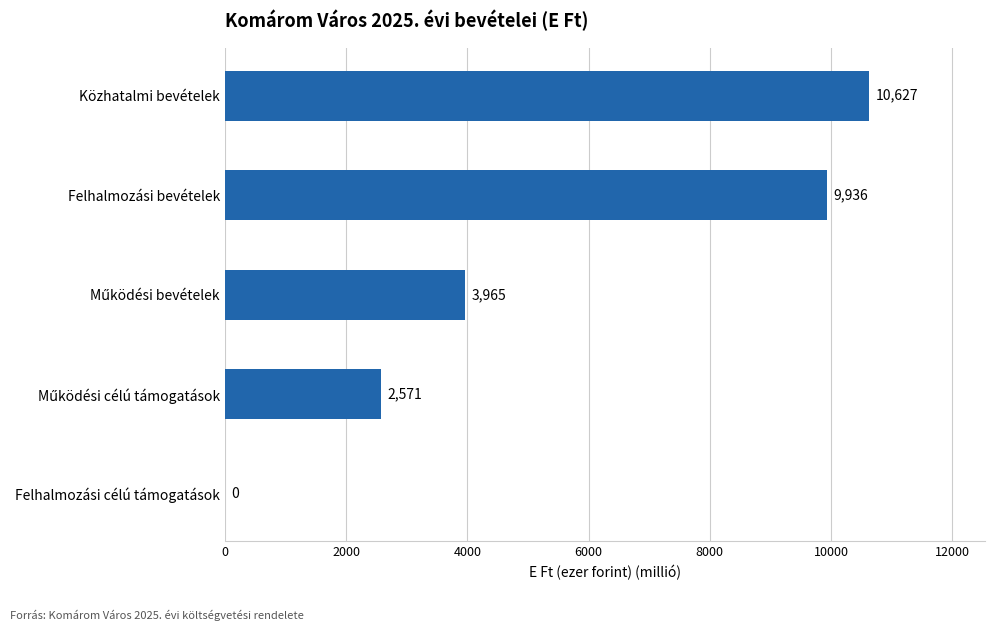

Which has a higher value, Felhalmozási bevételek or Közhatalmi bevételek?

Közhatalmi bevételek